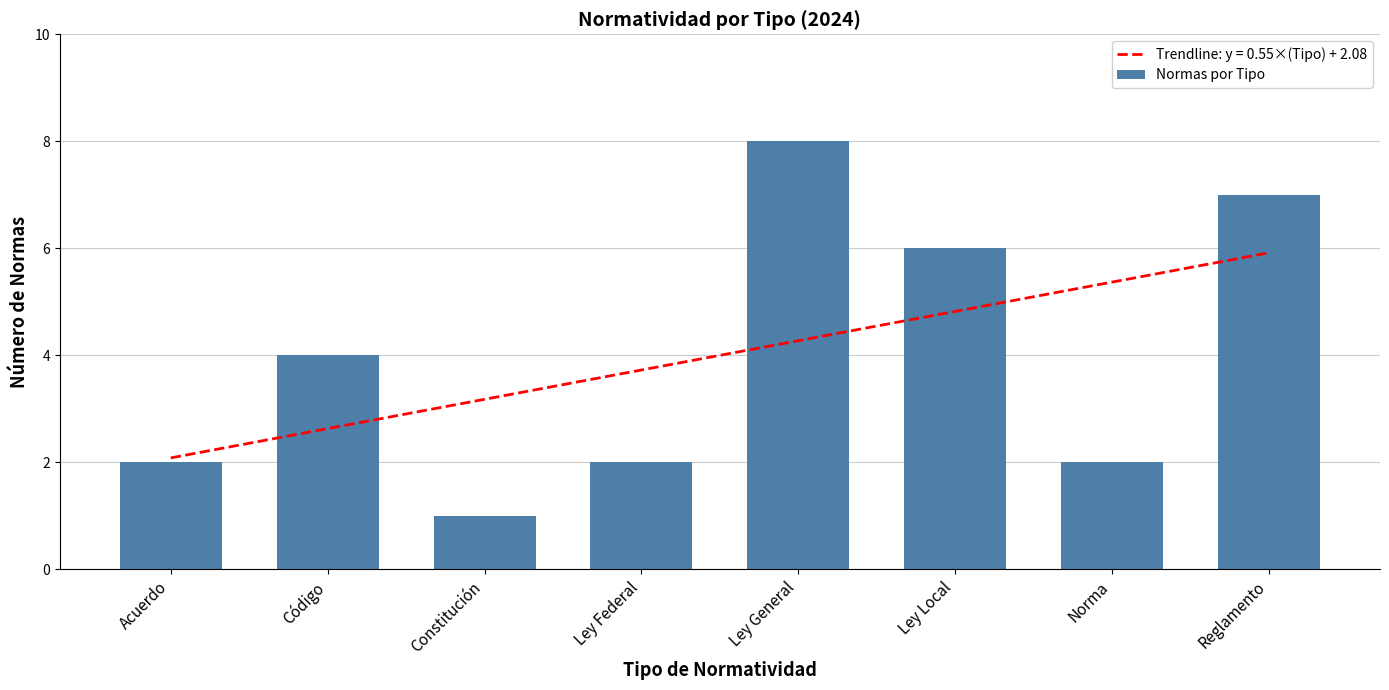

Reading left to right, extract all data points from this chart.

2	4	1	2	8	6	2	7